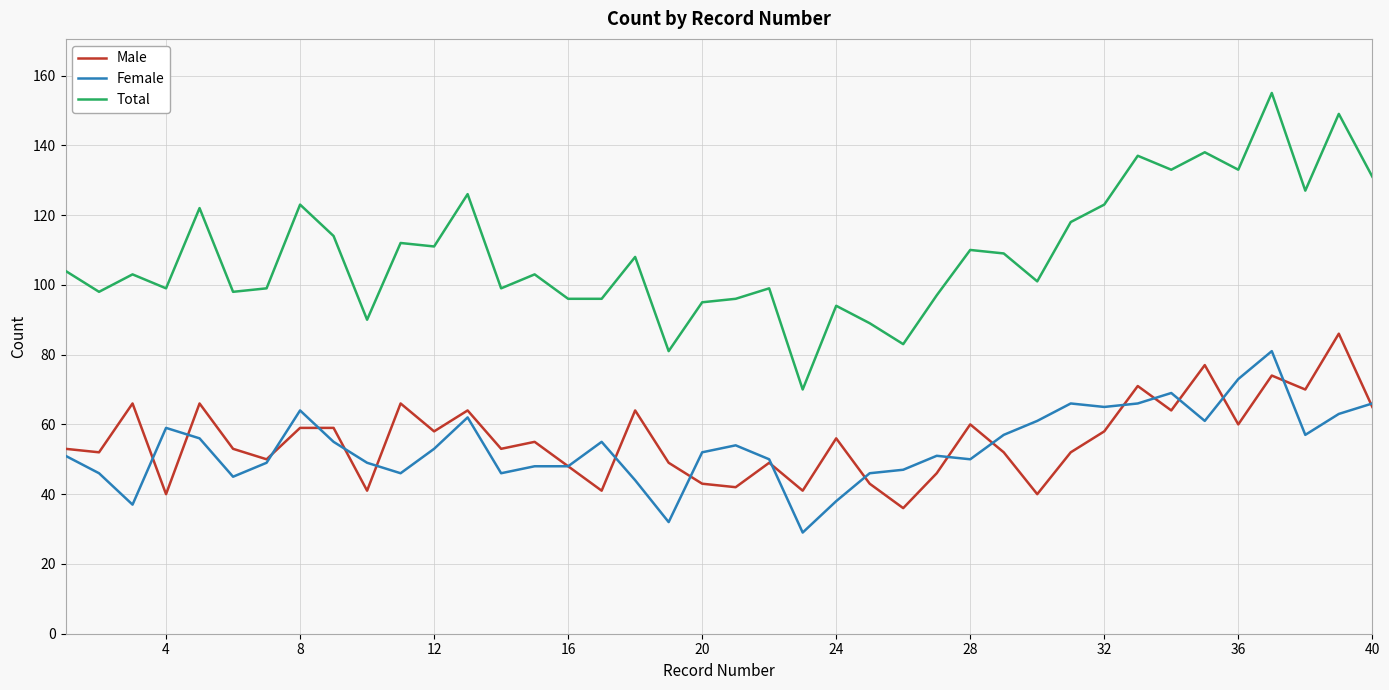

List the series in order of their peak value, highest first.

Total, Male, Female